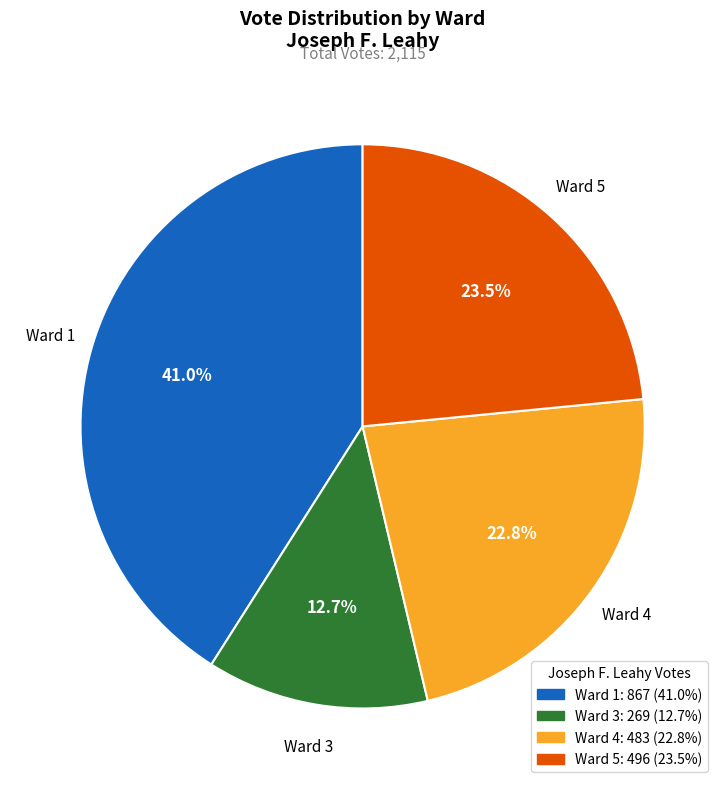

To the nearest percent, what percentage of the pie is Ward 3?

13%